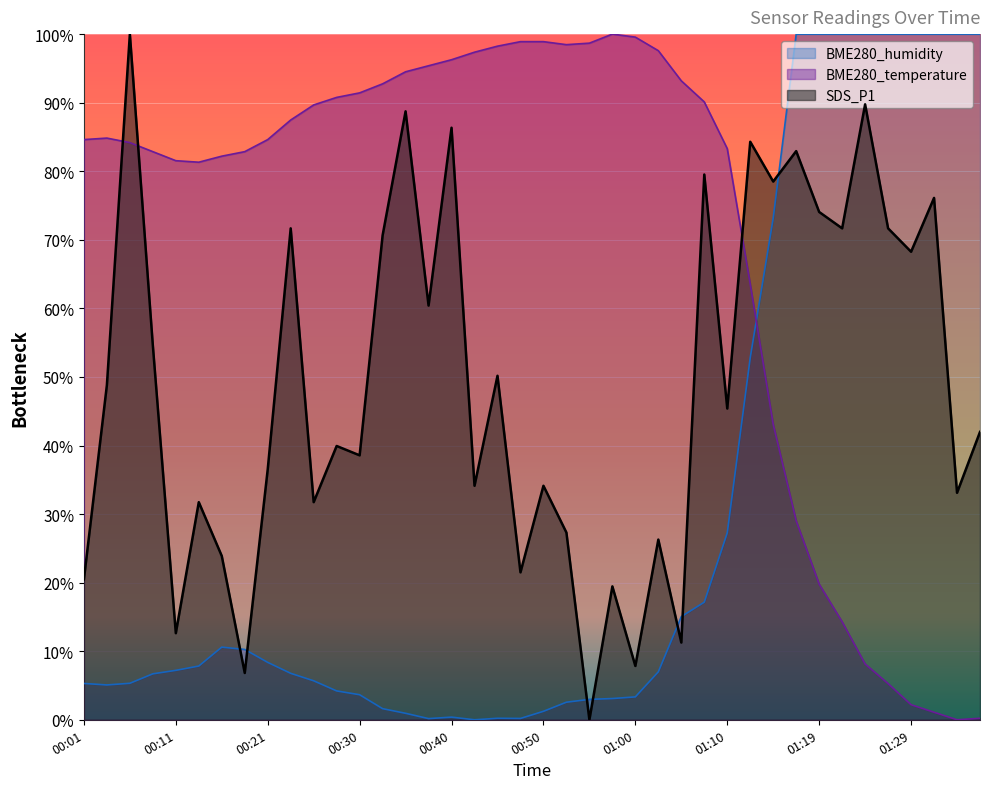

Rank the series by their average value, from lowest to highest.

BME280_humidity, SDS_P1, BME280_temperature